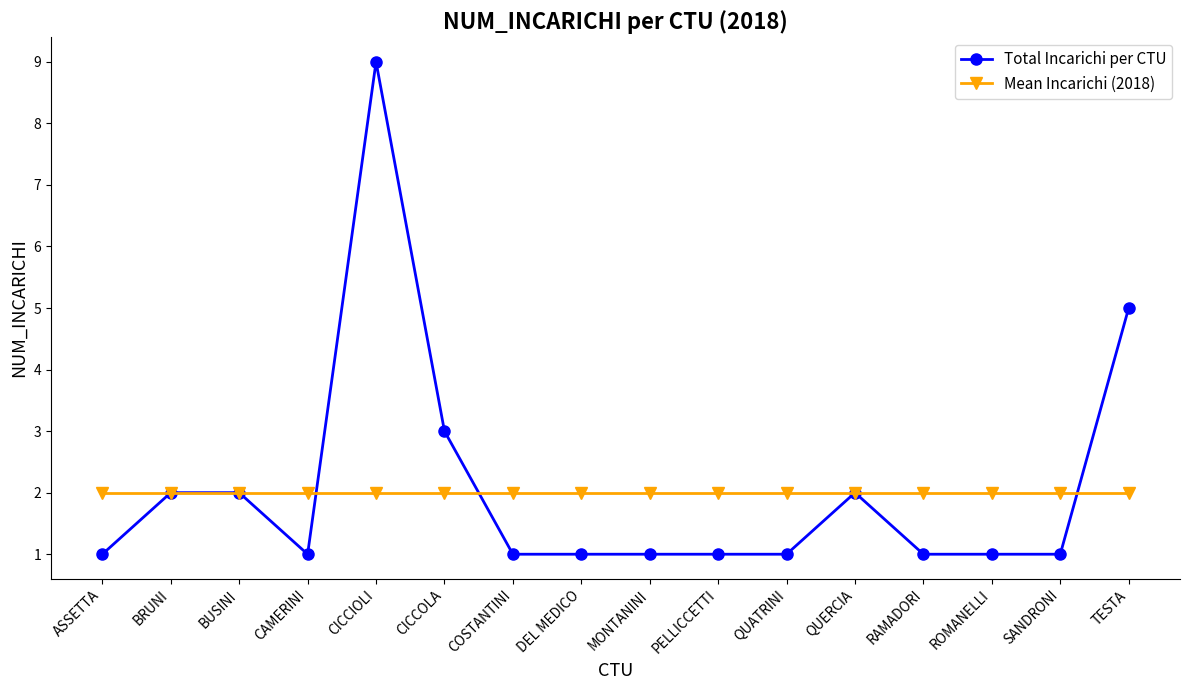

Reading left to right, what are all the values shown in this chart?

Total Incarichi per CTU: ASSETTA=1	BRUNI=2	BUSINI=2	CAMERINI=1	CICCIOLI=9	CICCOLA=3	COSTANTINI=1	DEL MEDICO=1	MONTANINI=1	PELLICCETTI=1	QUATRINI=1	QUERCIA=2	RAMADORI=1	ROMANELLI=1	SANDRONI=1	TESTA=5
Mean Incarichi (2018): ASSETTA=2	BRUNI=2	BUSINI=2	CAMERINI=2	CICCIOLI=2	CICCOLA=2	COSTANTINI=2	DEL MEDICO=2	MONTANINI=2	PELLICCETTI=2	QUATRINI=2	QUERCIA=2	RAMADORI=2	ROMANELLI=2	SANDRONI=2	TESTA=2